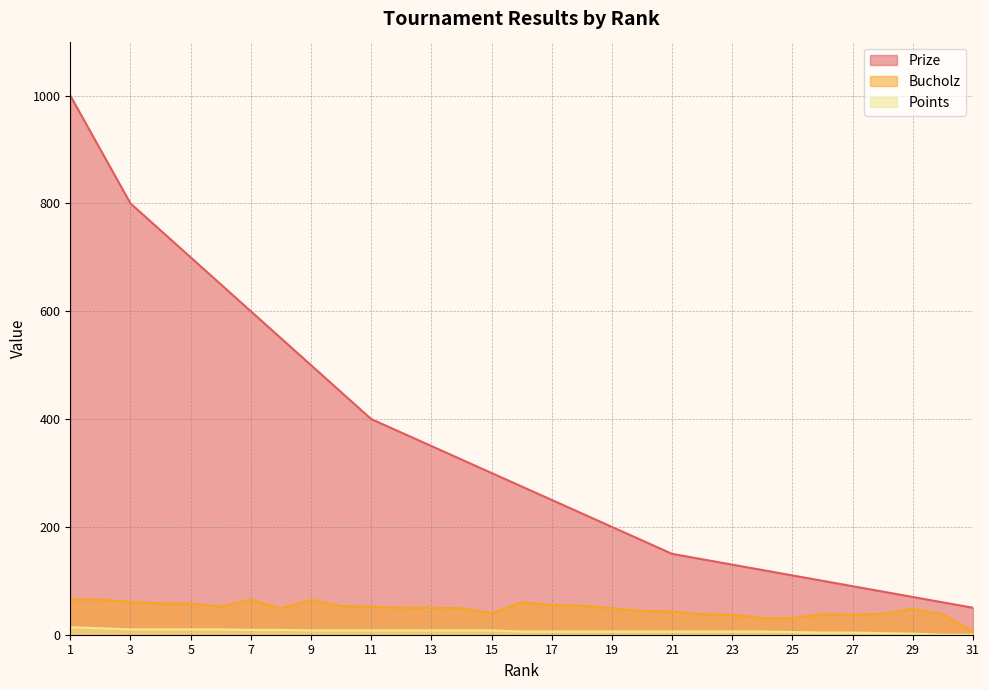

True or false: Points and Bucholz cross at least once.

False